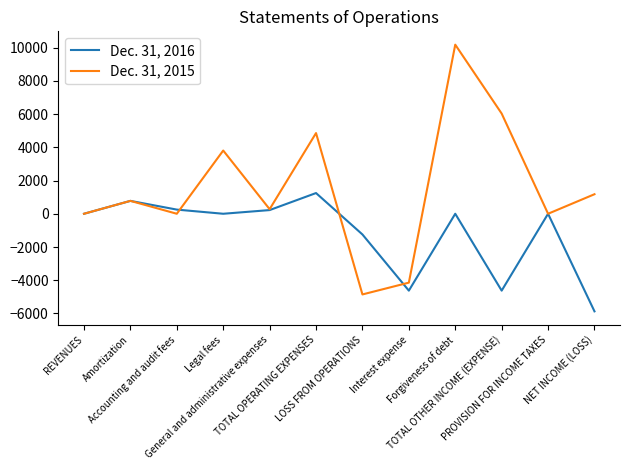

Which series has the largest total across all categories?

Dec. 31, 2015